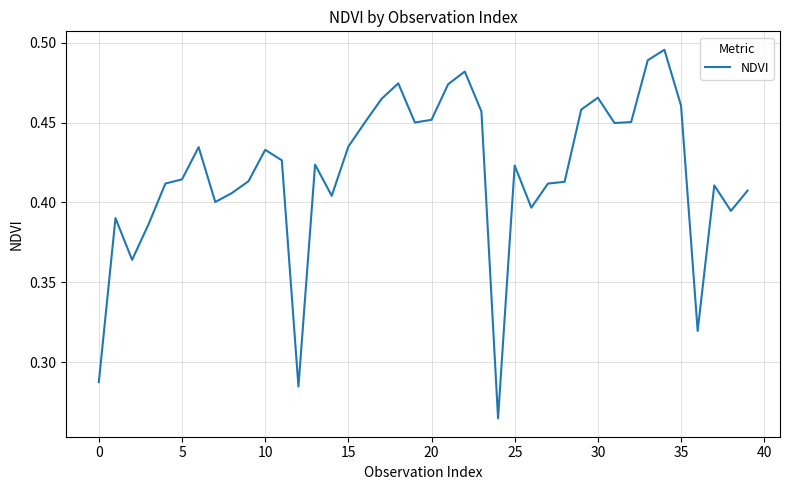

The value at 20 is 0.7. True or false?

False